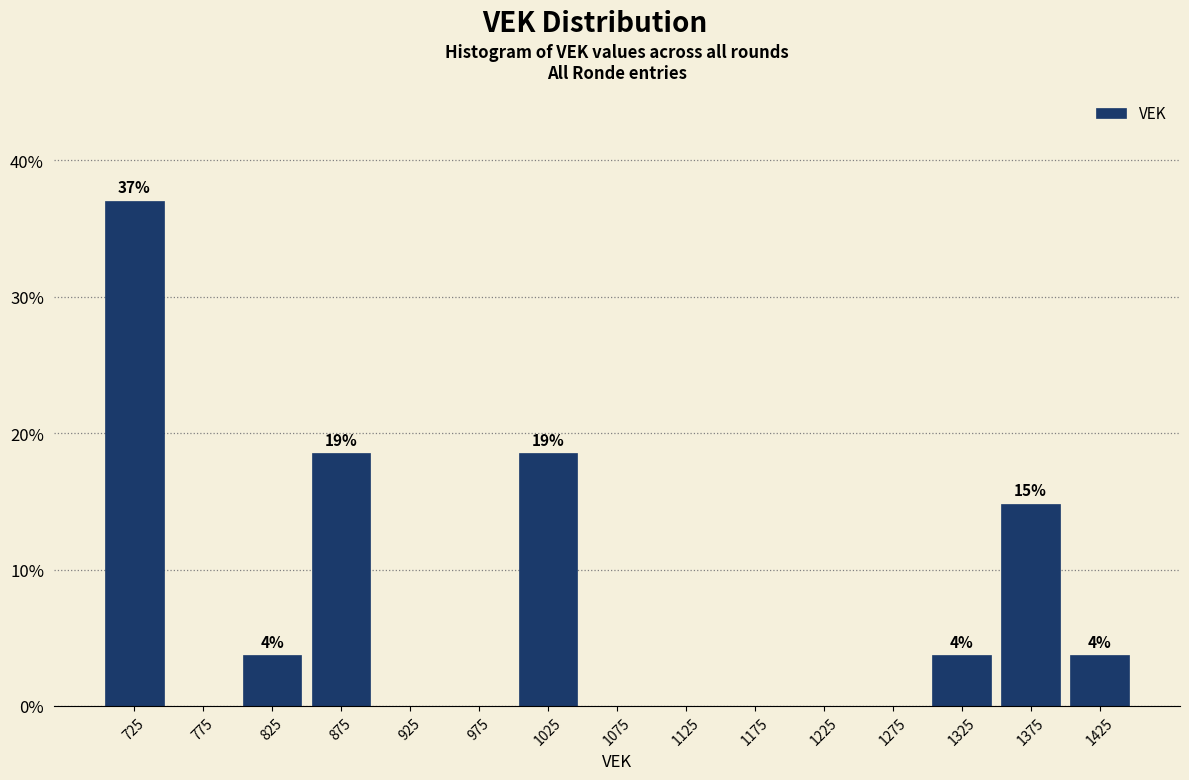

Which range on the x-axis has the tallest bar?

700 to 750